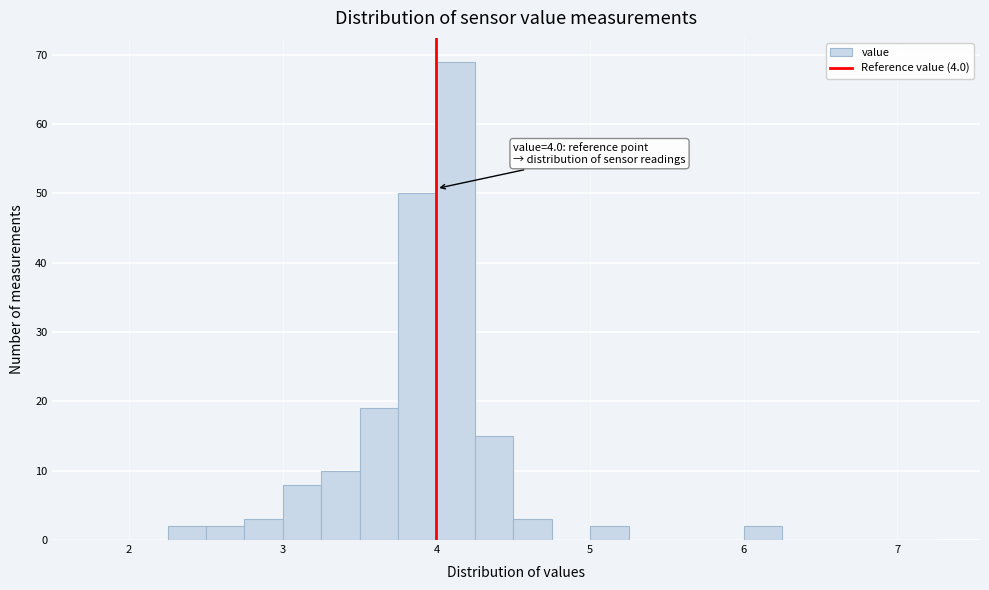

Read against the x-axis, roughly where is the centre of the tallest bar?

4.1